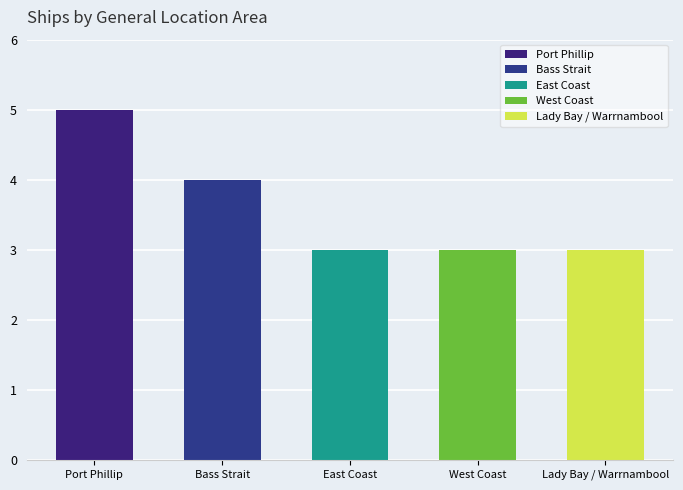

Reading left to right, extract all data points from this chart.

5	4	3	3	3